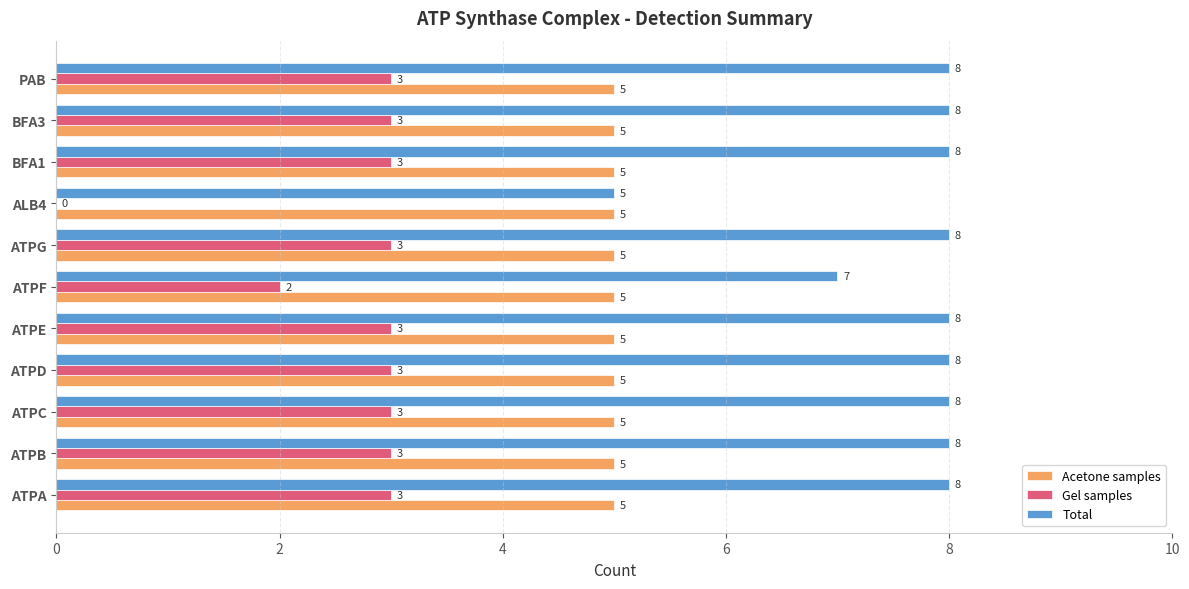

Is it true that Total equals 14 at BFA3?

False